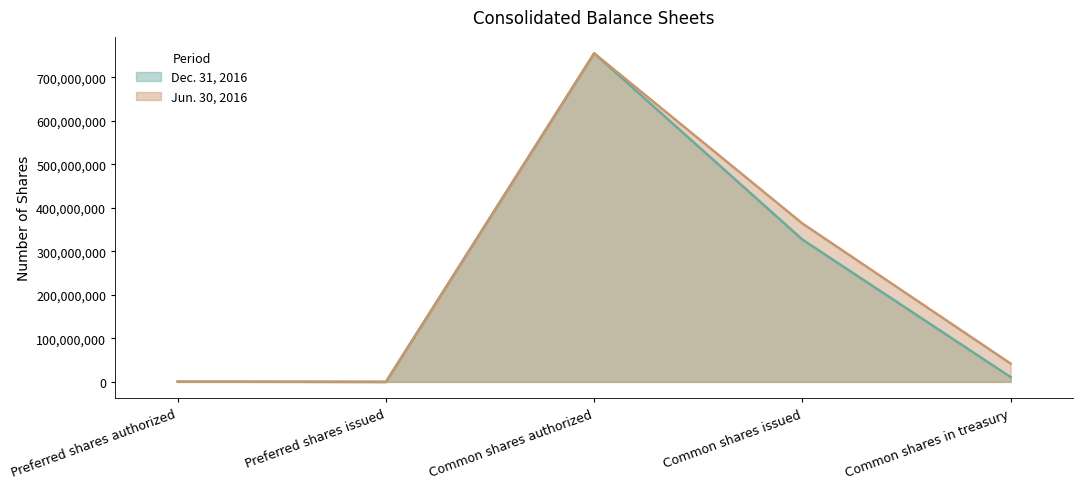

What is the value of the Jun. 30, 2016 point at the 1st from the left?

500000